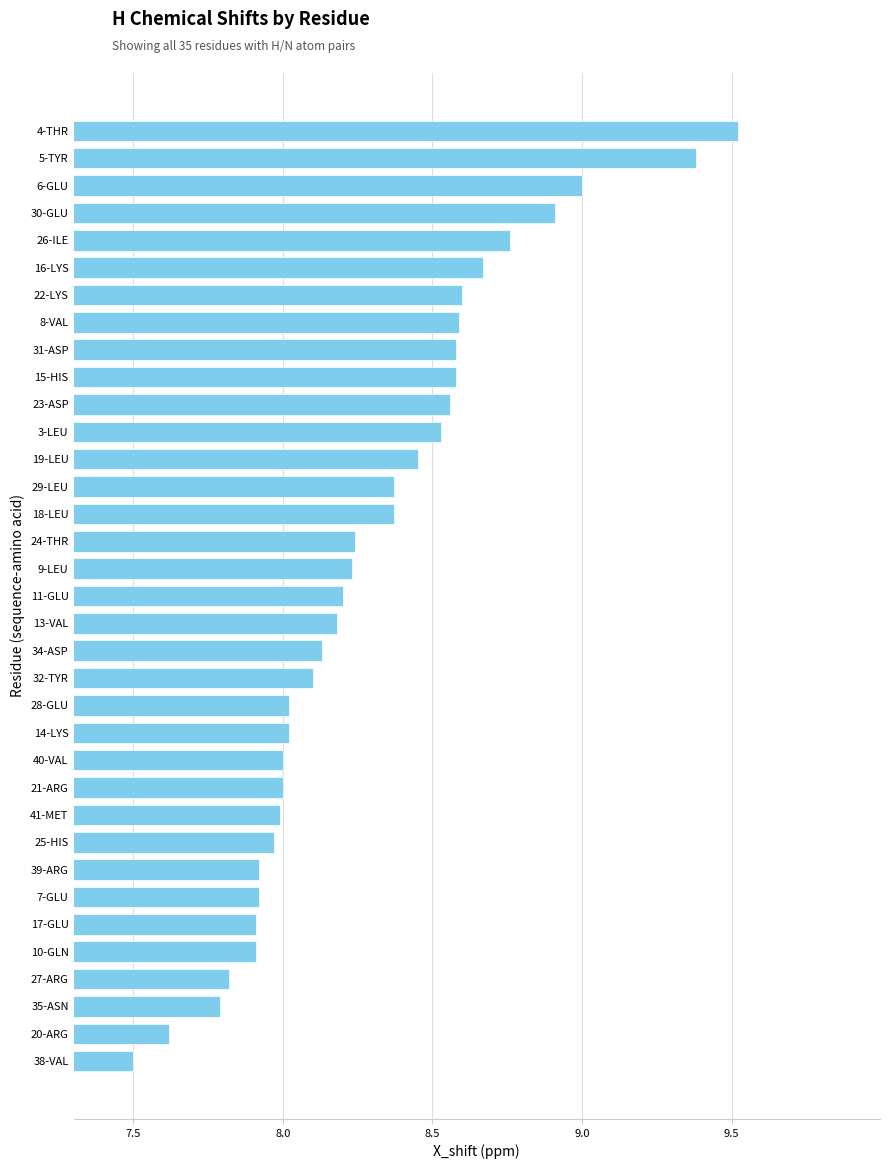

Which label corresponds to the smallest value in the chart?

38-VAL